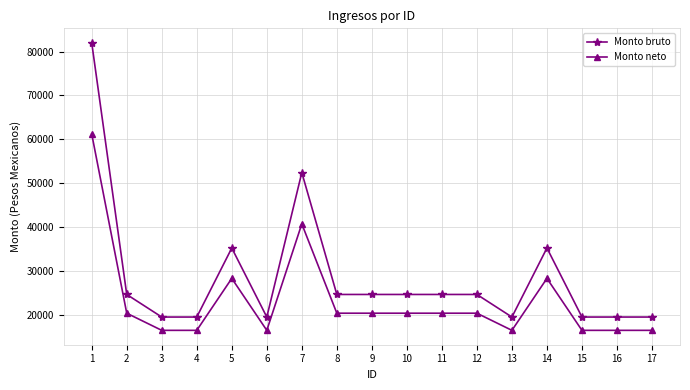

Is it true that Monto bruto equals 15513.2 at 9?

False